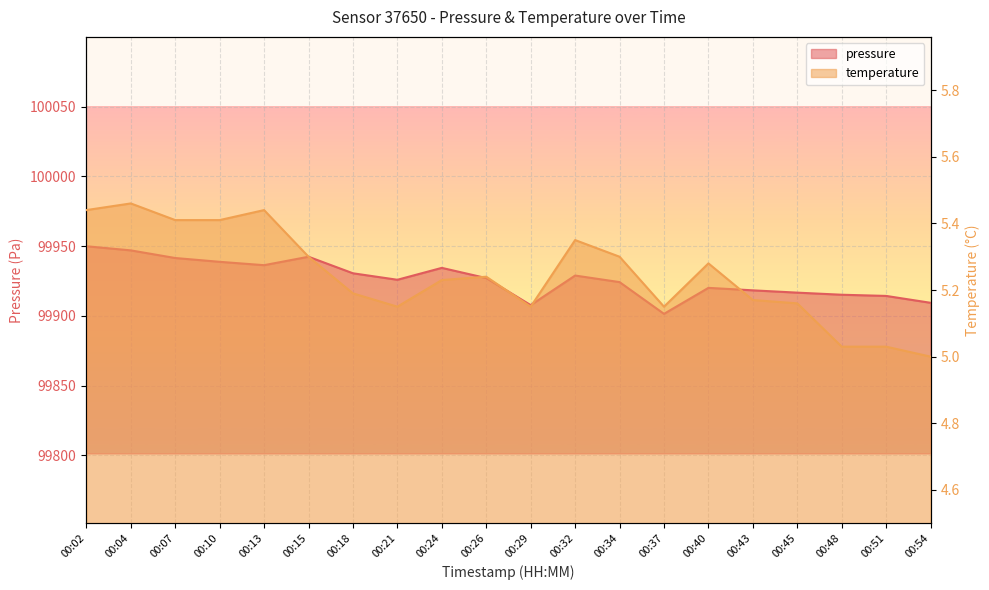

At how many categories does at least one series exceed 63393?

20